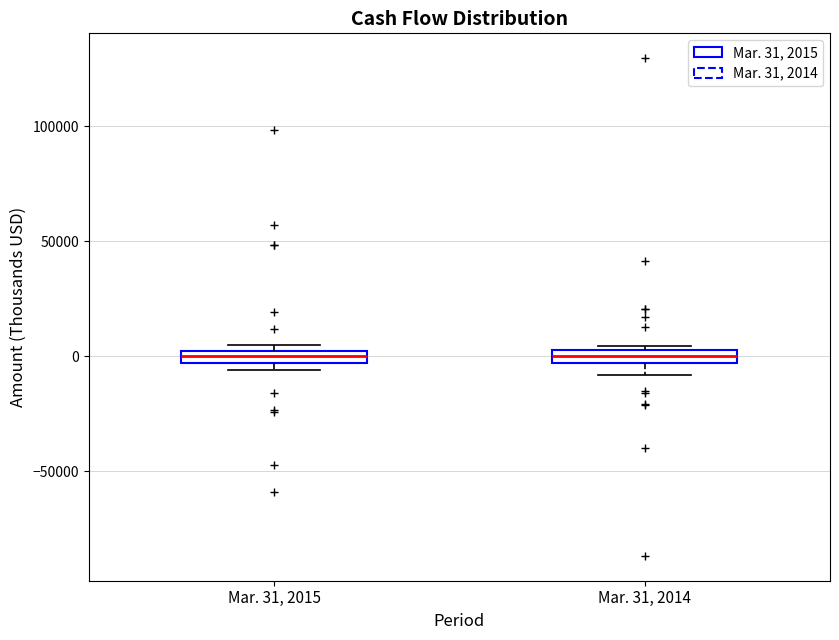

Where does the median line of the box for Mar. 31, 2014 sit on the y-axis? The values are not printed on the chart, so give them approximately, as read against the axis.

0